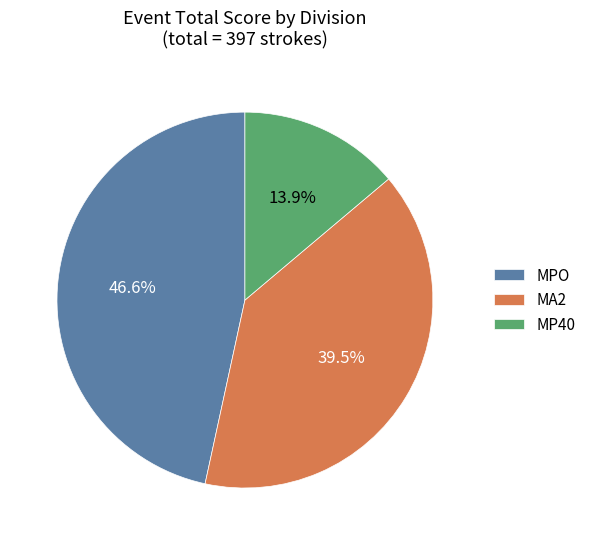

Is MA2 the majority of the pie?

No